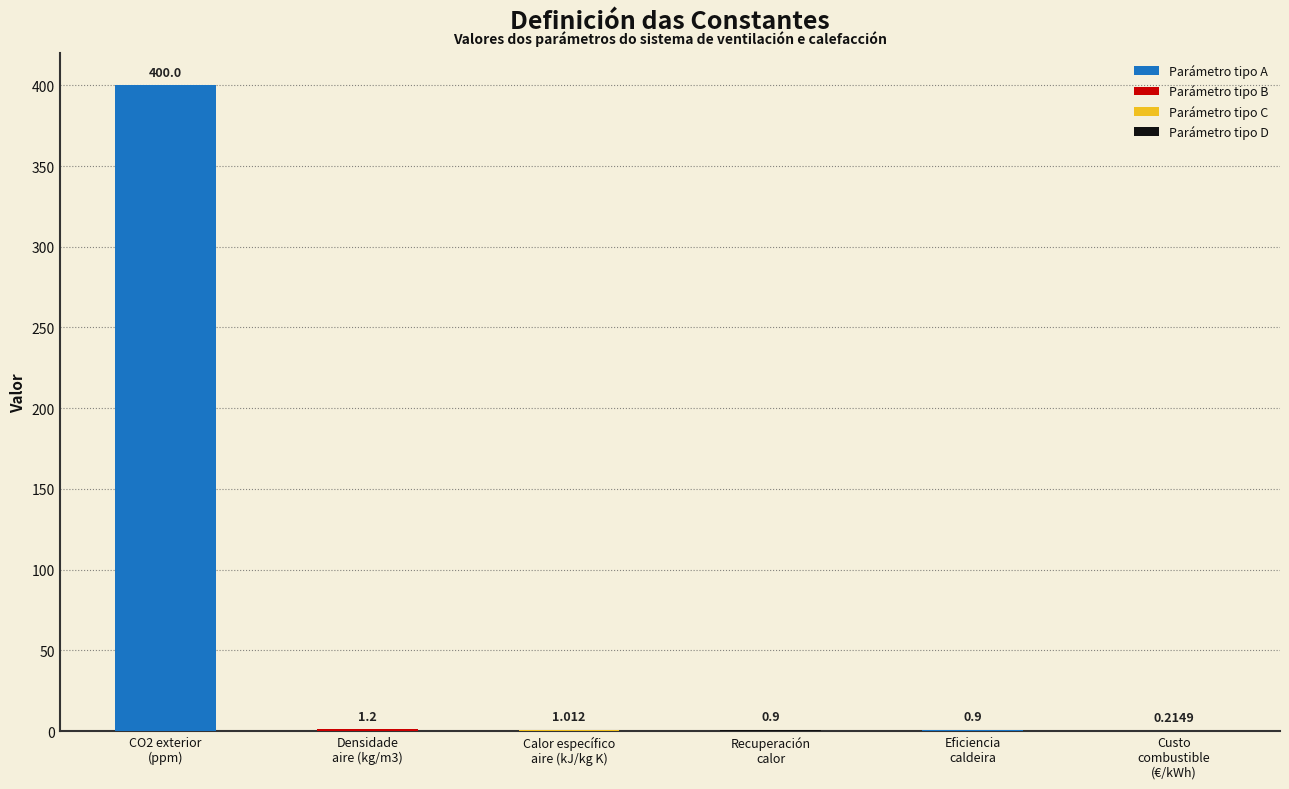

What is the label of the 1st bar from the right?

Custo
combustible
(€/kWh)